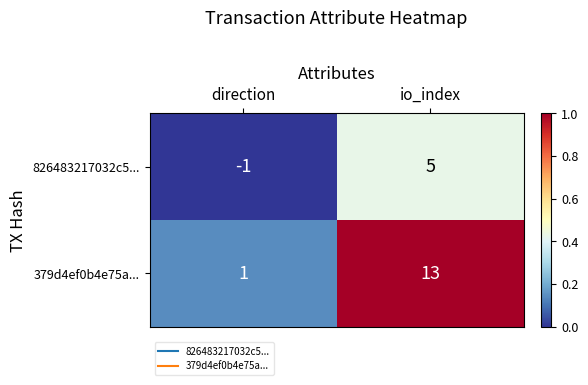

Reading left to right, list all the values displayed in this chart.

826483217032c5...: -1	5
379d4ef0b4e75a...: 1	13